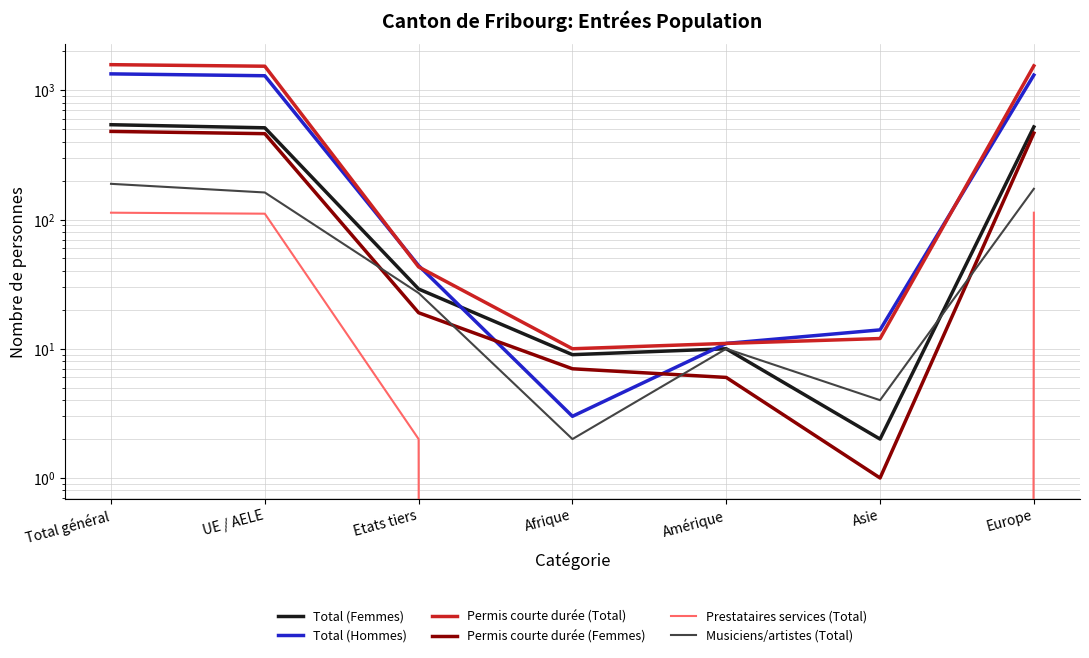

What is the label of the 3rd point from the left?

Etats tiers